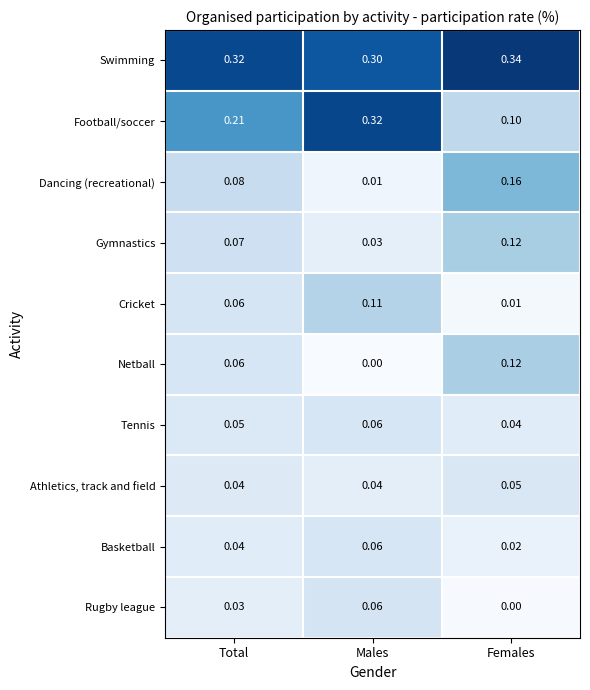

List the labels in order of Football/soccer value, smallest first.

Females, Total, Males